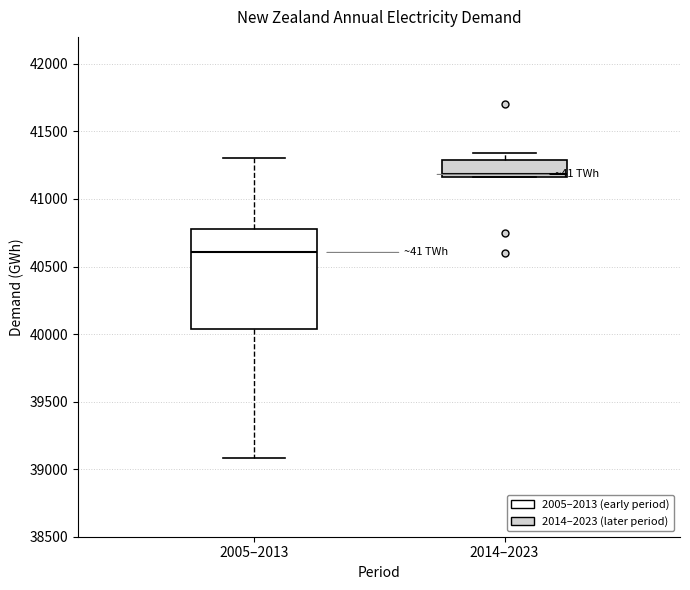

Which box's median line is the highest?

2014–2023